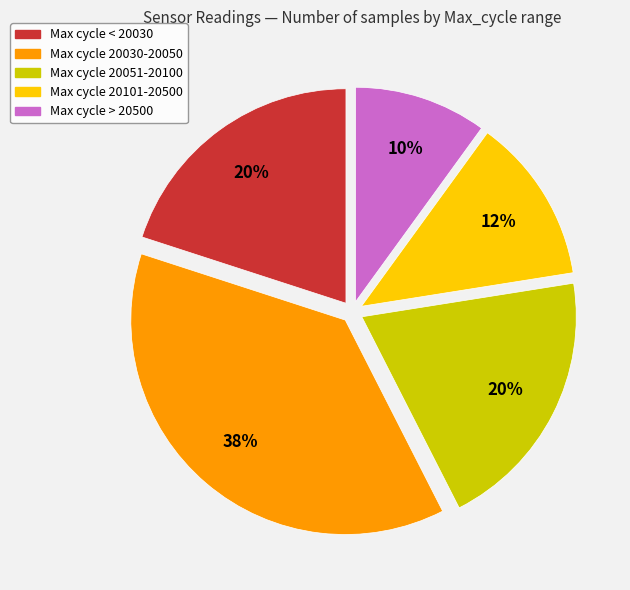

Does any single category account for the majority?

No